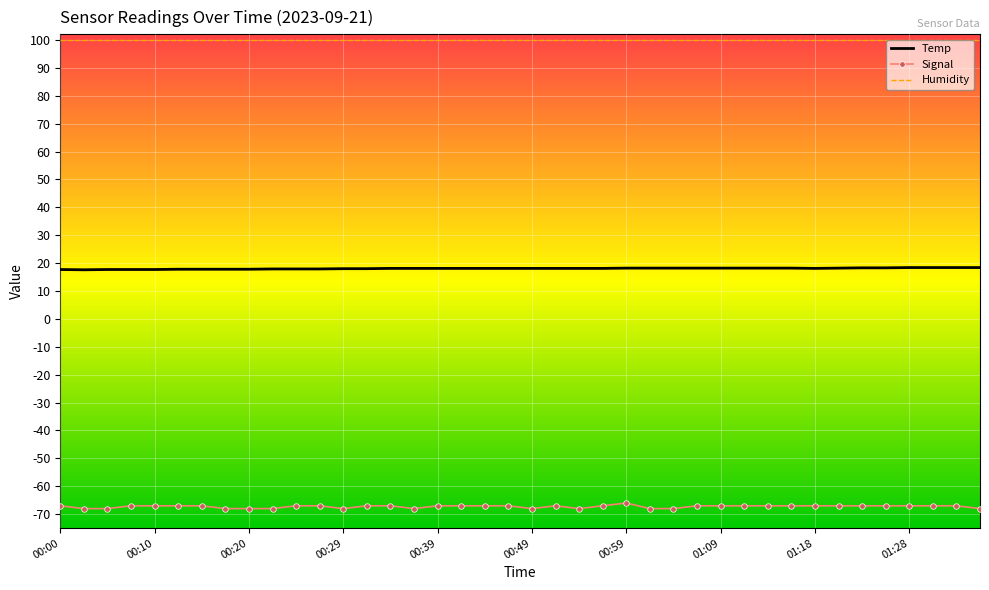

True or false: Temp and Humidity intersect in this chart.

False